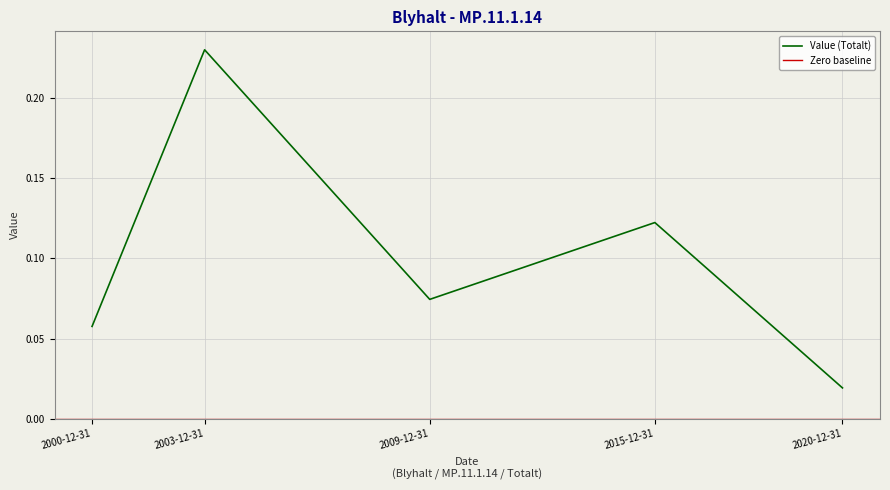

The chart shows a value of 0.1 at 2000-12-31. True or false?

True